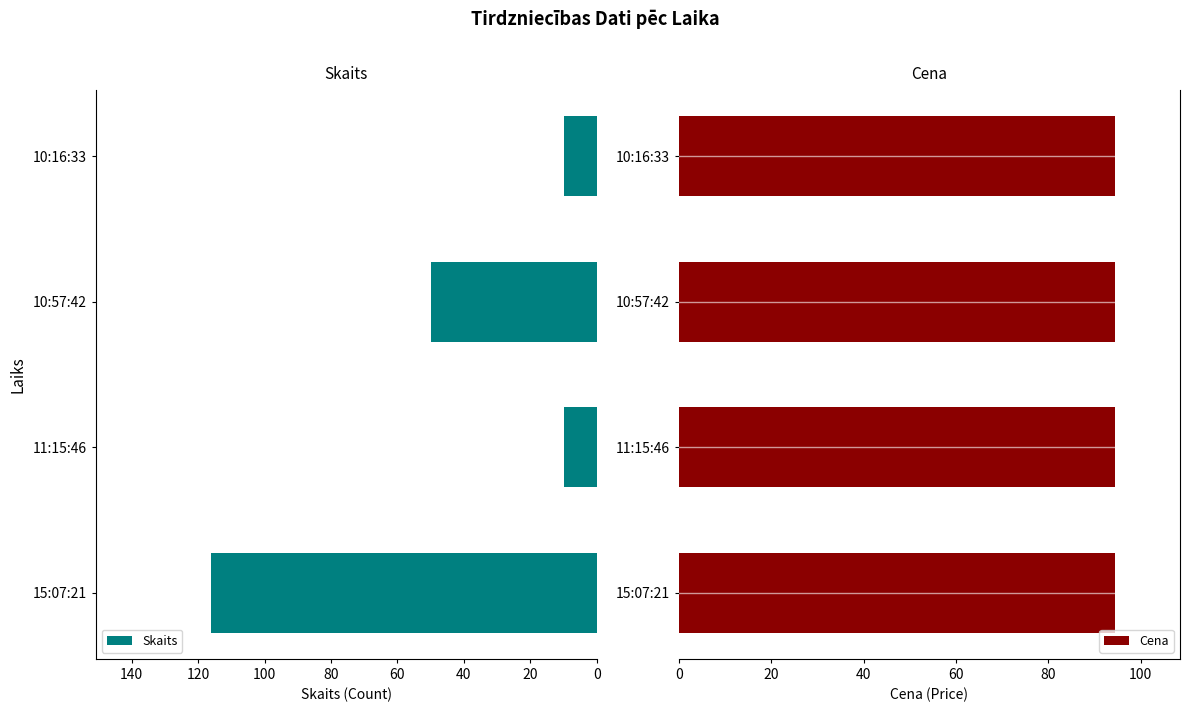

The Skaits series shows 10 at 10:16:33. True or false?

True